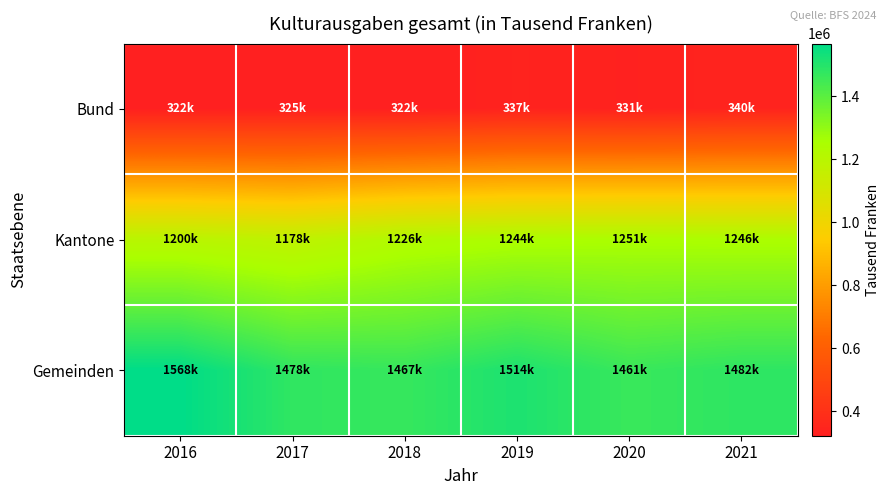

Which label corresponds to the smallest value in the chart?

2018